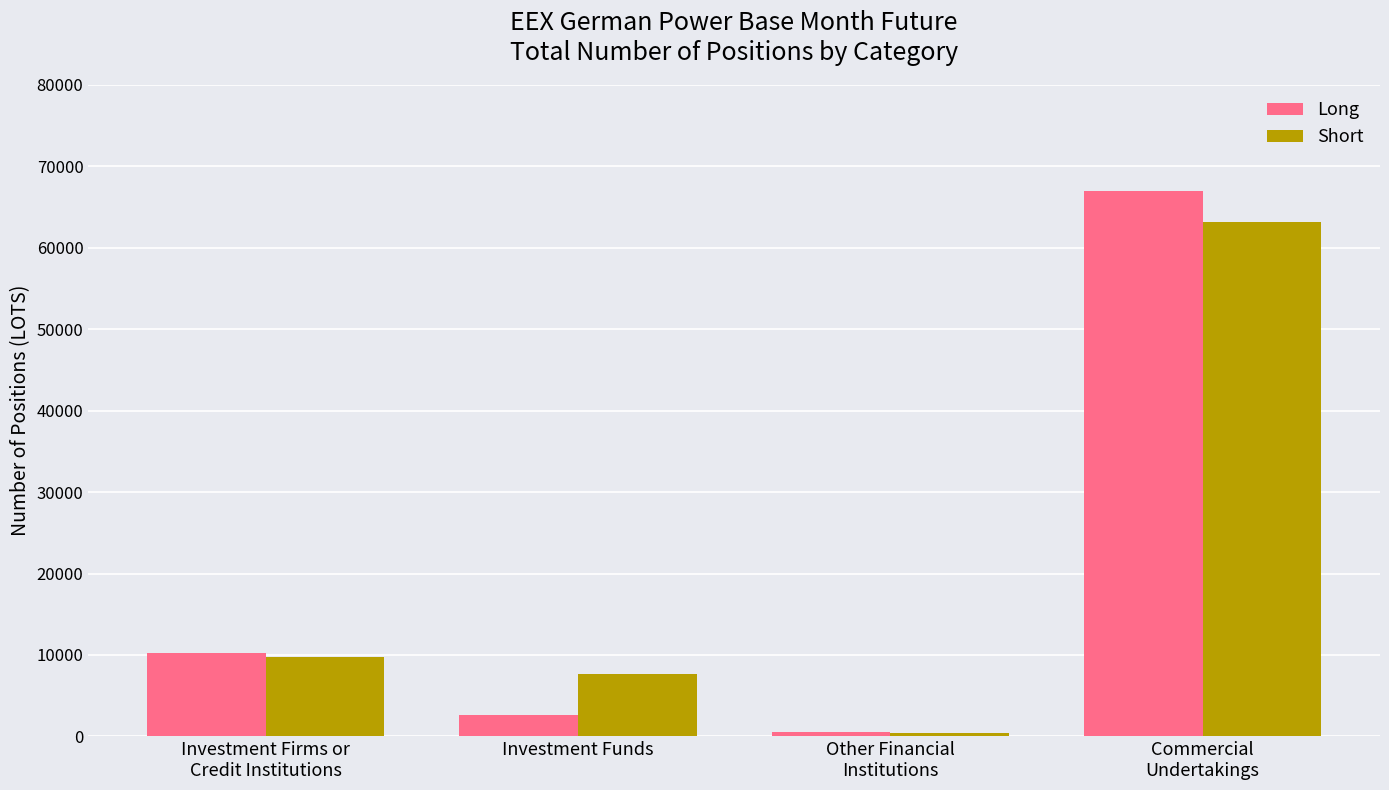

Is it true that Long equals 2598.4 at Investment Funds?

True